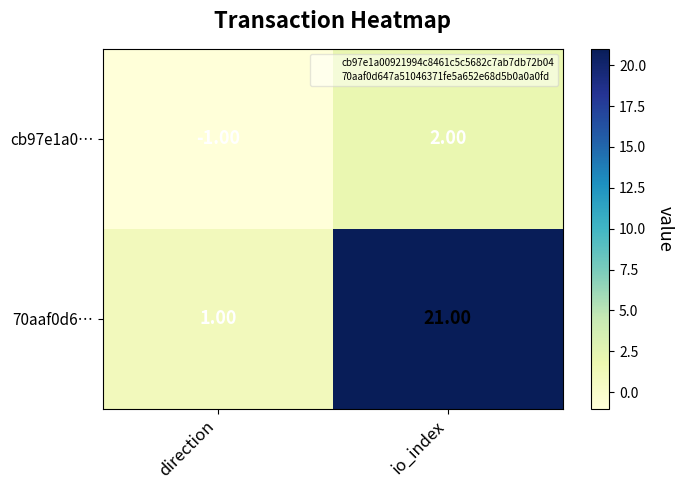

What is the difference between the 70aaf0d6… values at io_index and direction?

20